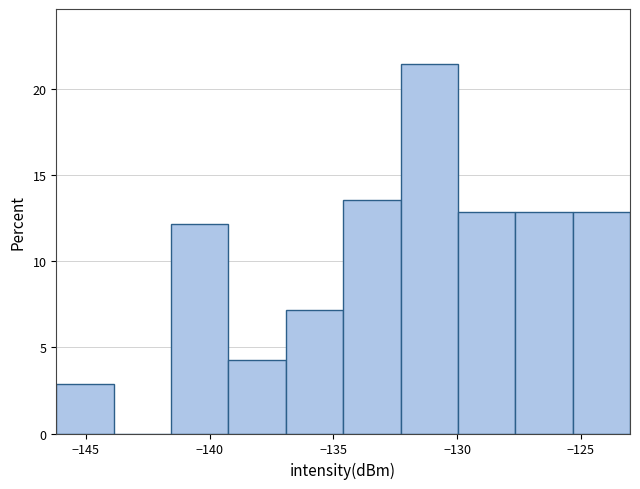

Over which range of the x-axis is the bar tallest?

-132.5 to -130.0